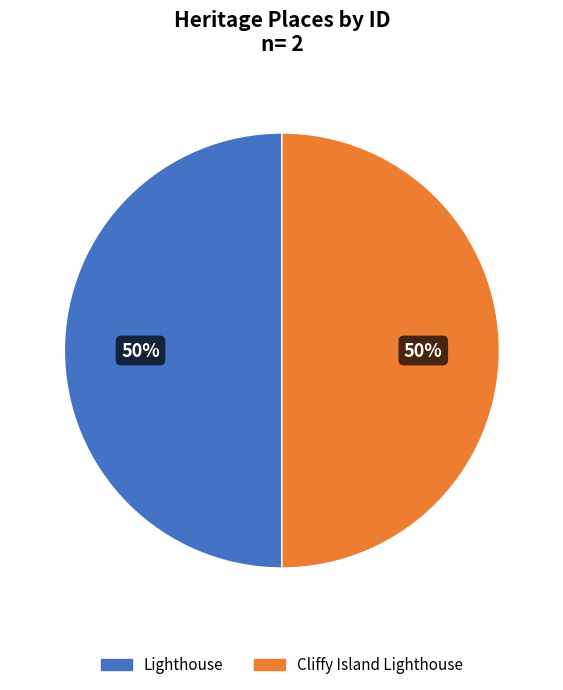

What is the ratio of the value at Cliffy Island Lighthouse to the value at Lighthouse?

1.0